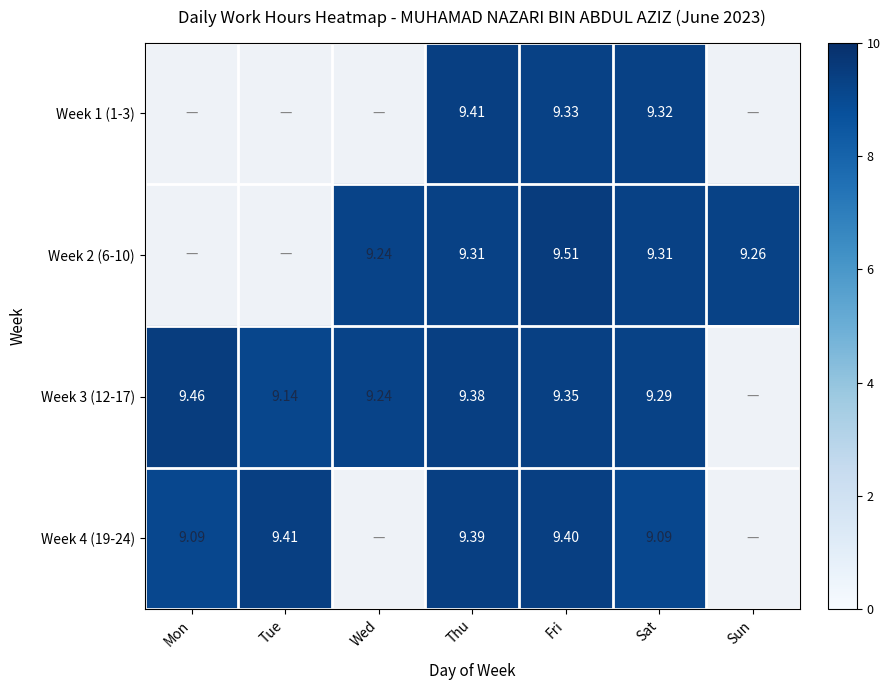

Is the value of Week 4 (19-24) at Thu greater than the value of Week 2 (6-10) at Fri?

No